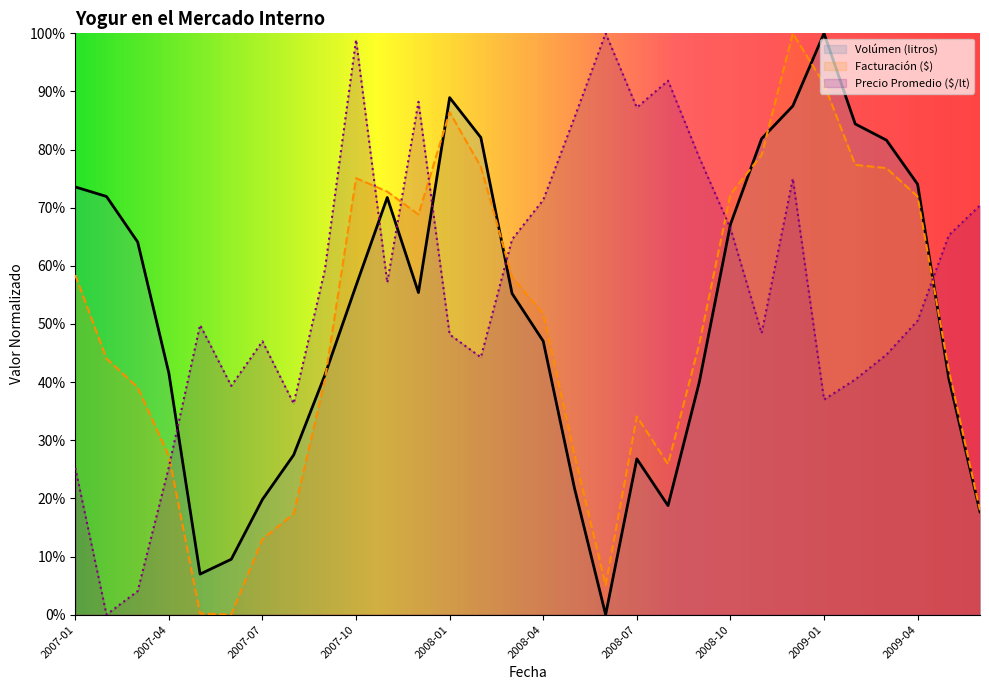

Between which two adjacent categories do Volúmen (litros) and Precio Promedio ($/lt) first intersect?

2007-04 and 2007-05